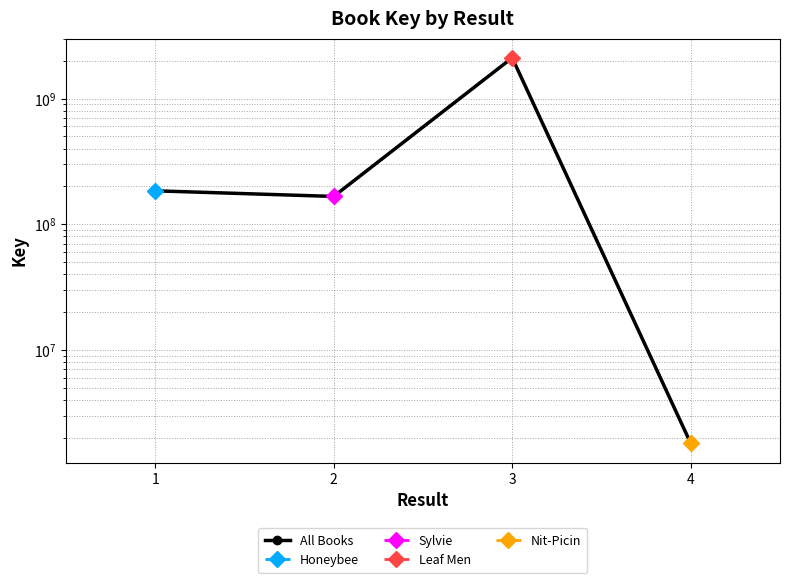

What is the ratio of the value at 1 to the value at 2?

1.1